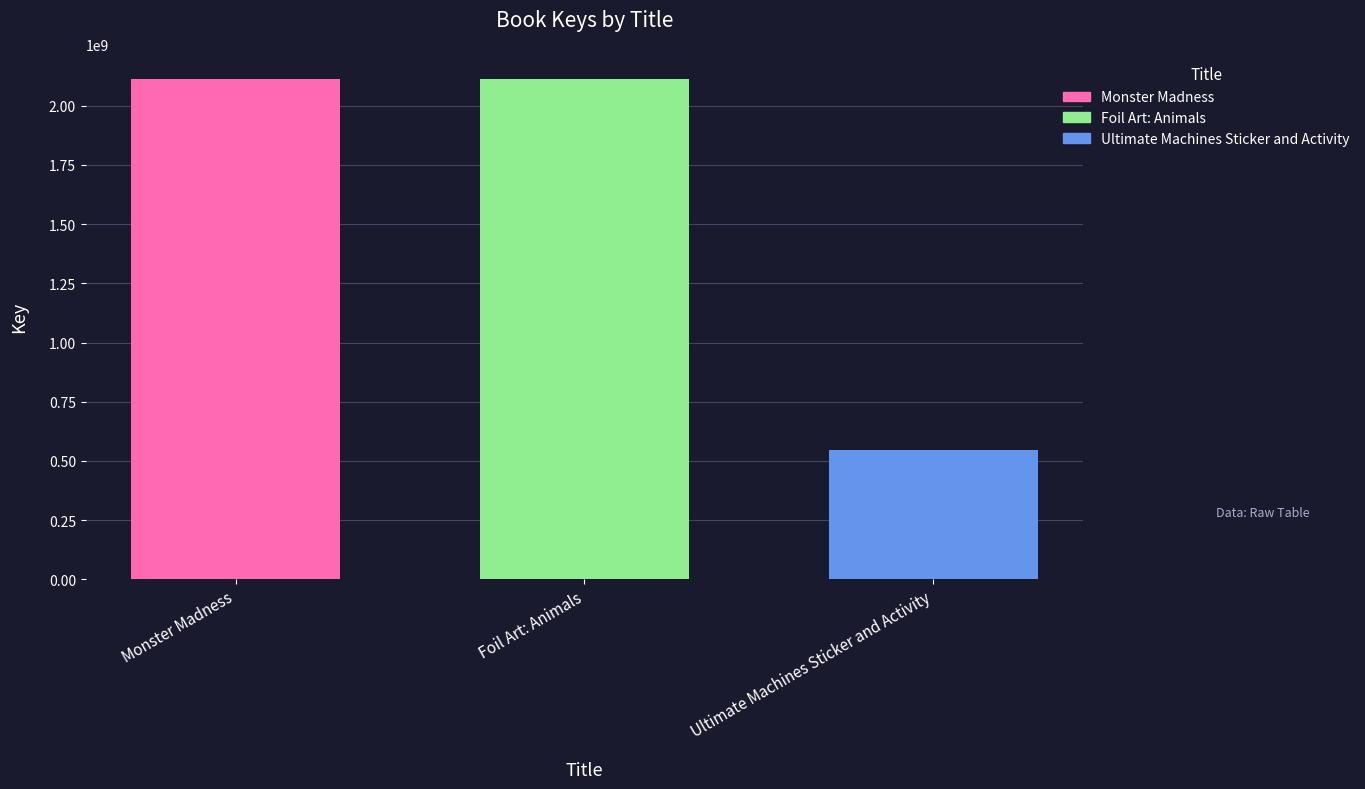

What is the lowest value of the Monster Madness series?

2113893872